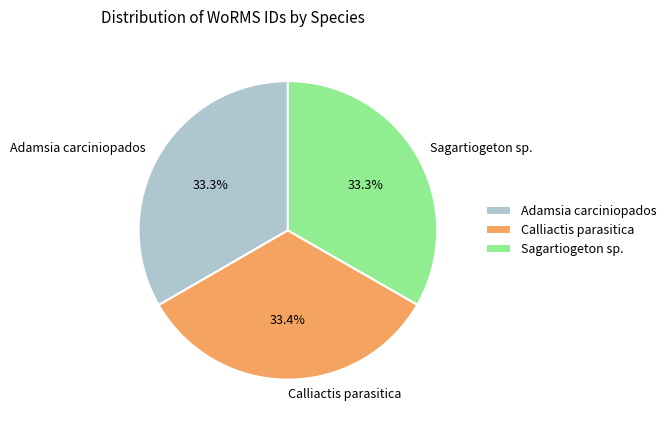

To the nearest percent, what is the combined percentage of Calliactis parasitica and Adamsia carciniopados?

67%